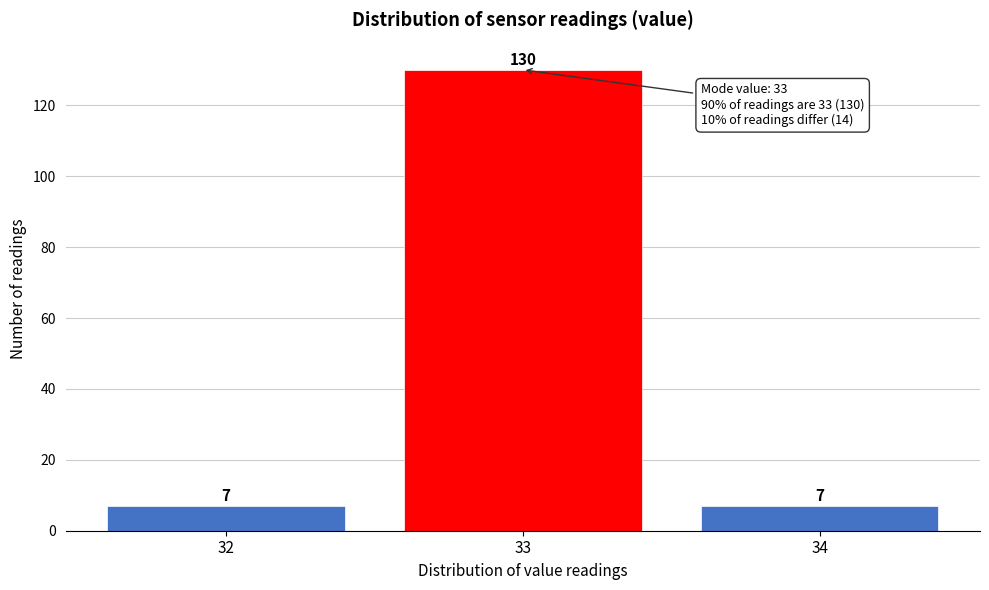

Reading right to left, transcribe all the data shown in this chart.

34=7	33=130	32=7